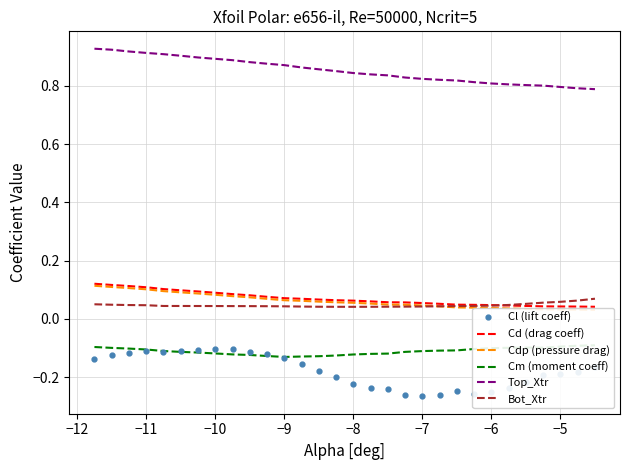

True or false: Cl (lift coeff) and Top_Xtr cross at least once.

False